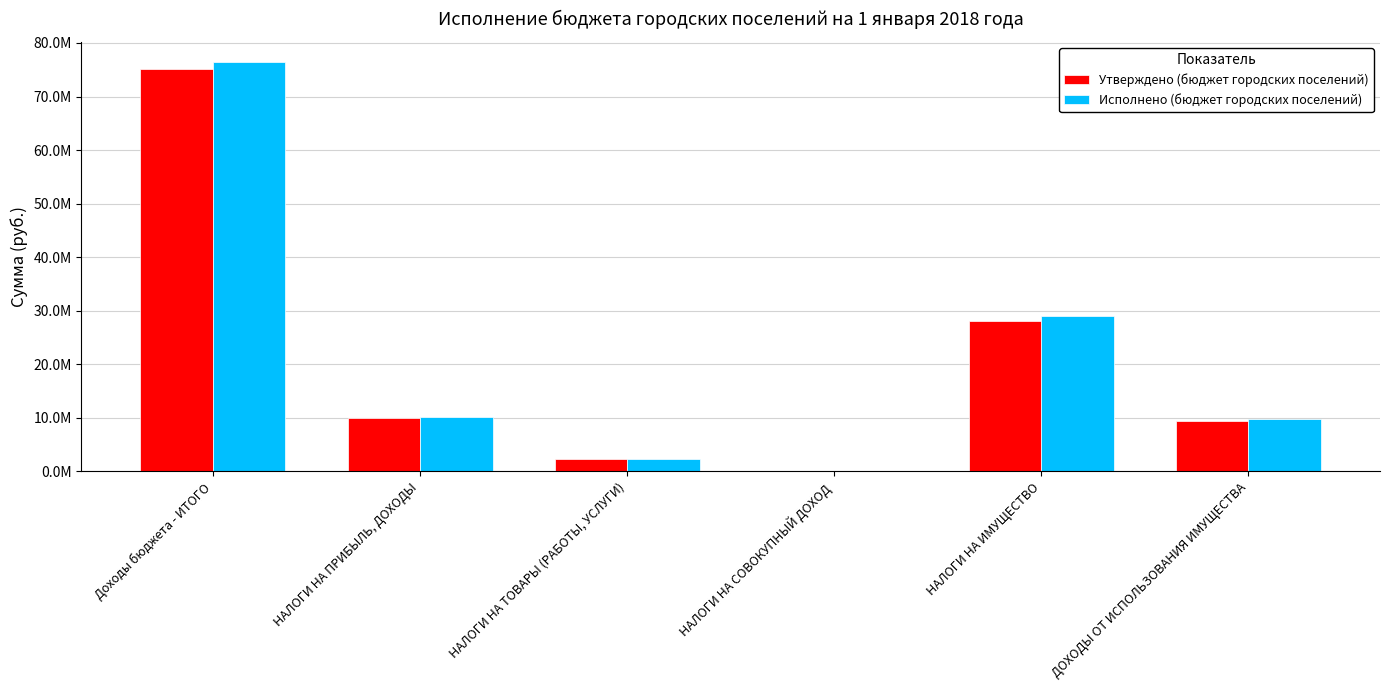

Which series has the largest total across all categories?

Исполнено (бюджет городских поселений)